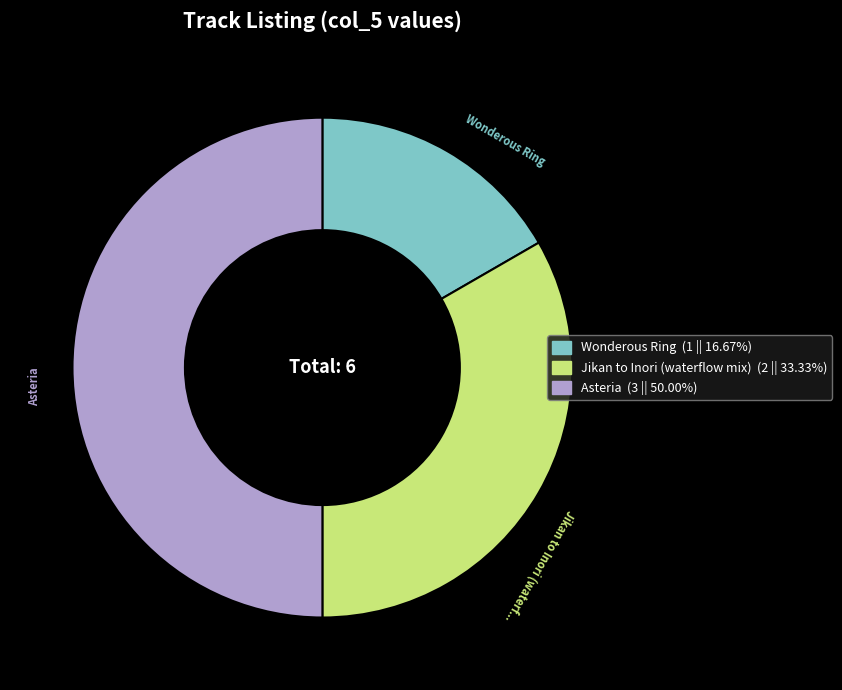

Approximately how many times larger is the value at Jikan to Inori (waterflow mix) compared to Wonderous Ring?

2.0